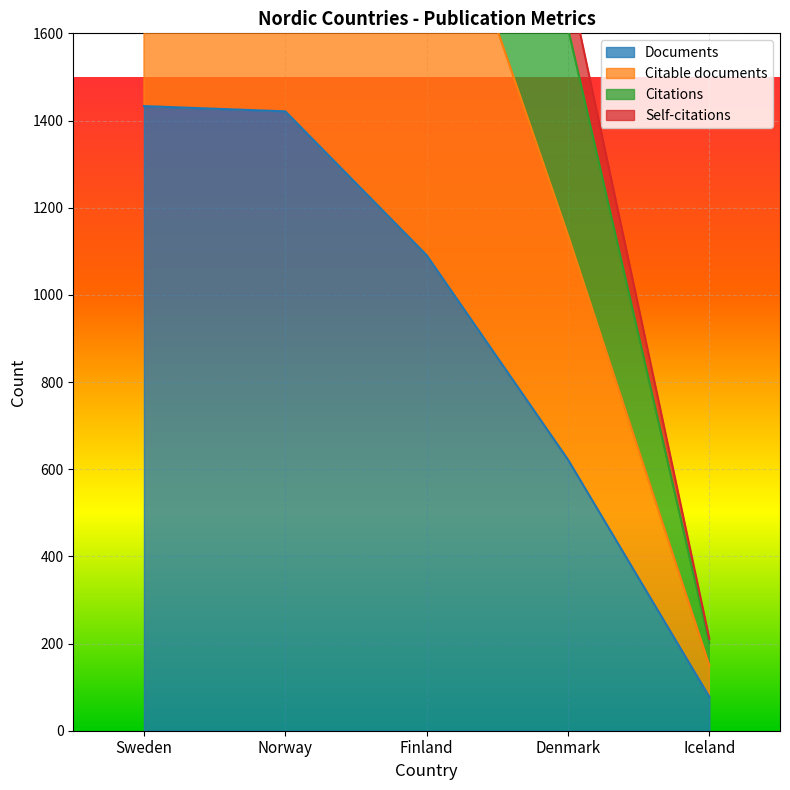

True or false: Citable documents and Self-citations cross at least once.

False